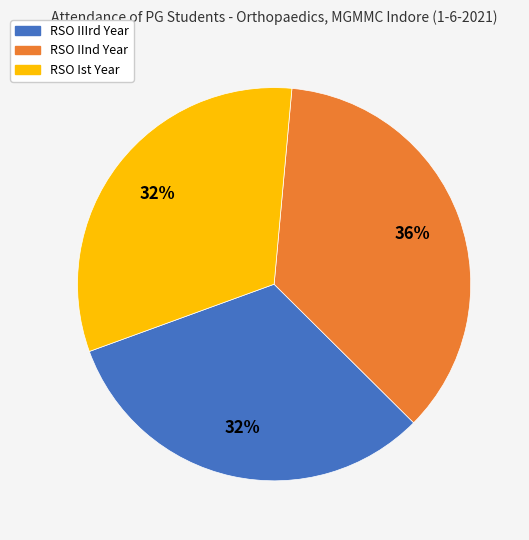

True or false: RSO IIIrd Year accounts for 24% of the total.

False